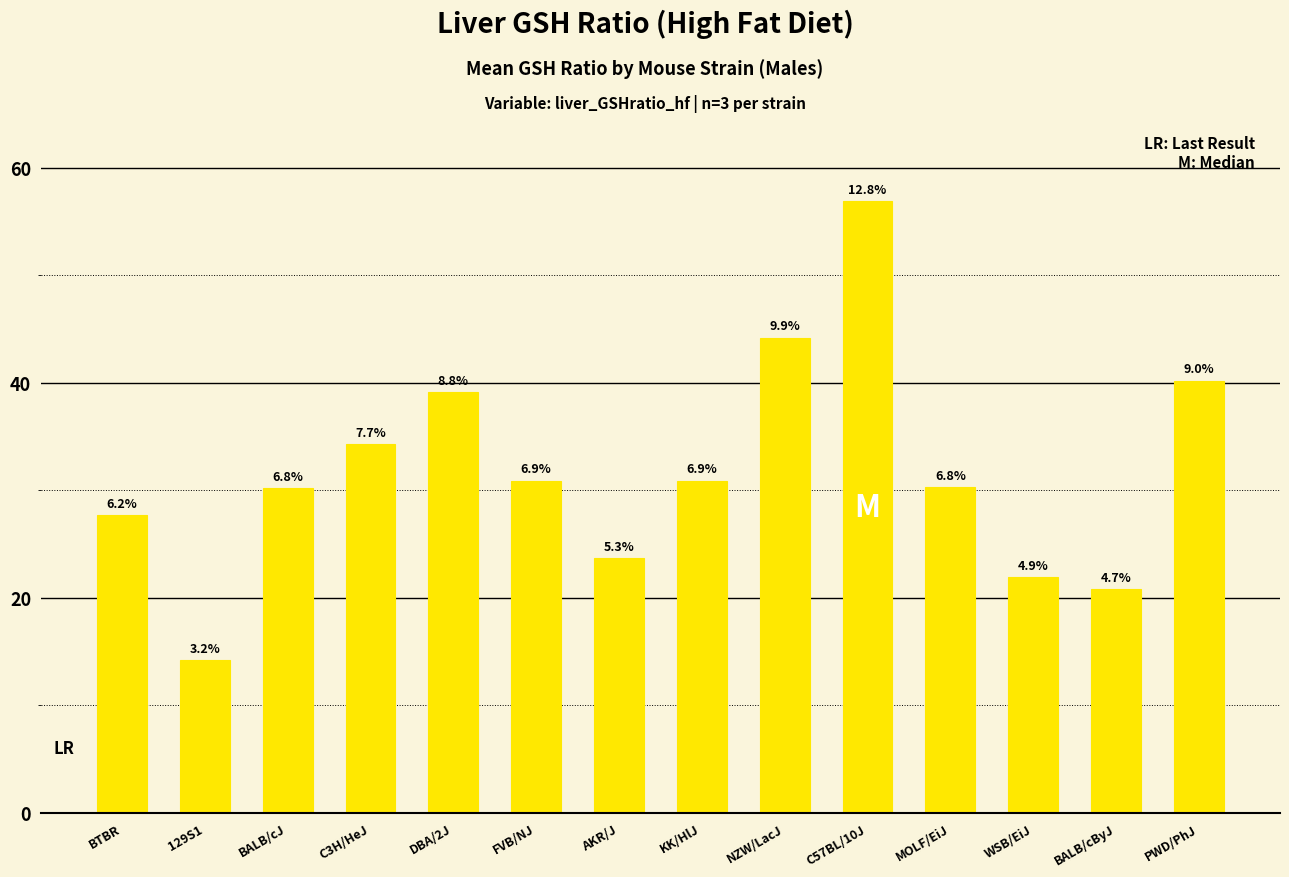

How many bars are there in total?

14